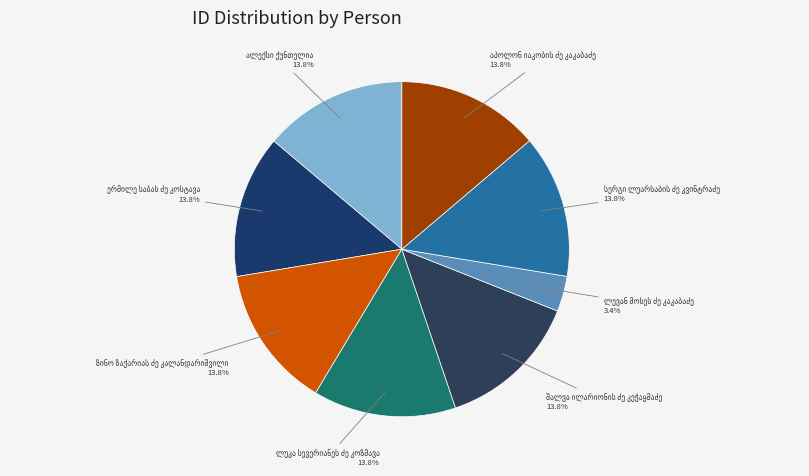

Is there a majority slice in this chart?

No